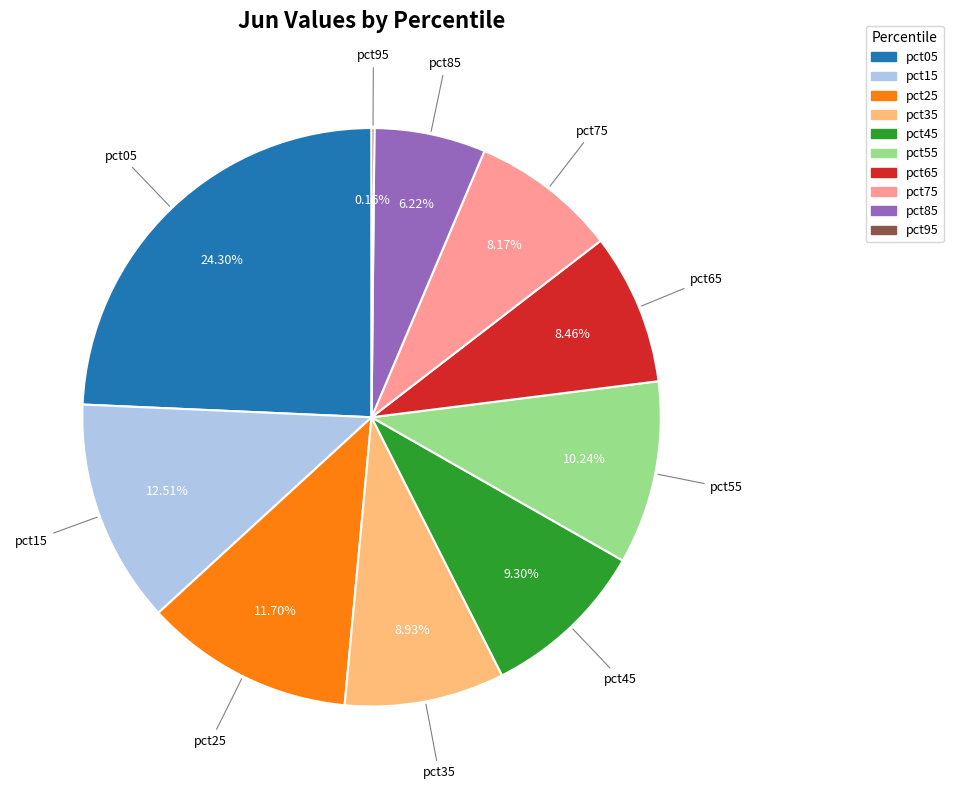

To the nearest percent, what is the average slice percentage?

10%